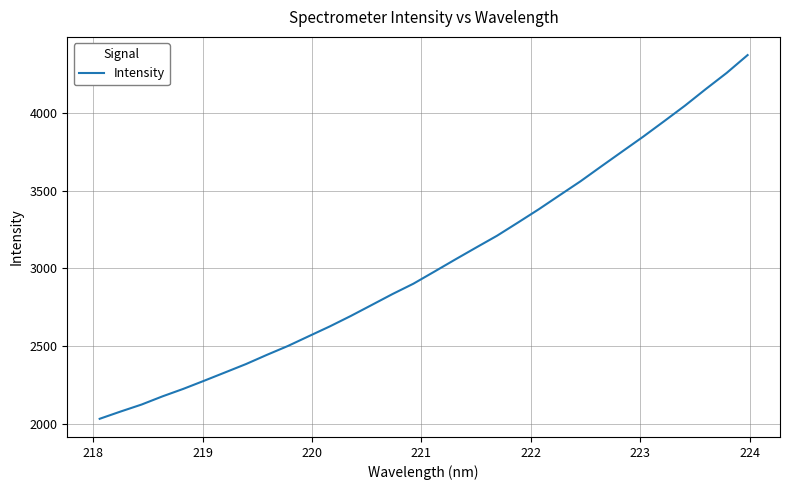

What is the smallest value displayed?

2032.9